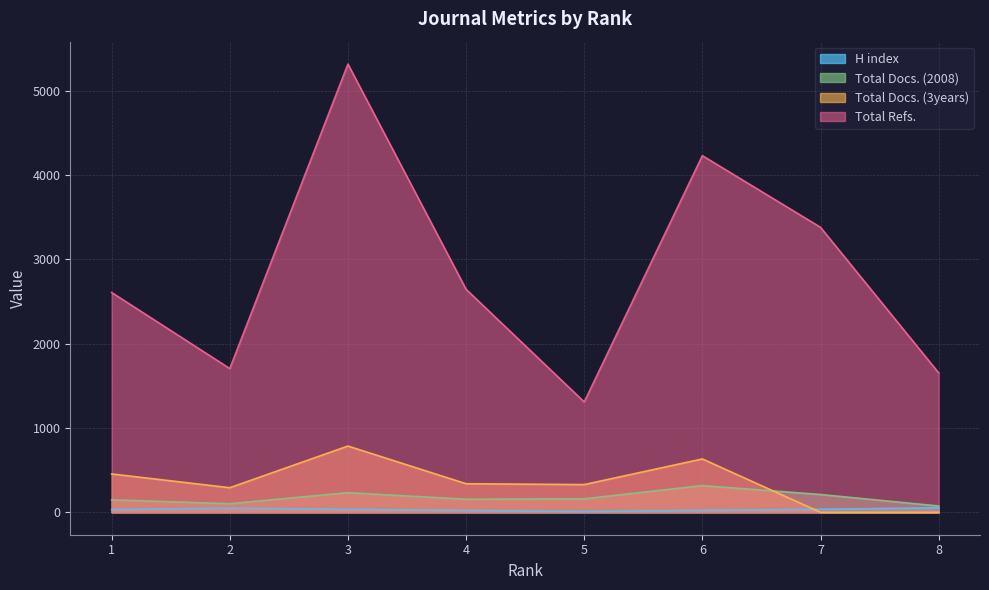

True or false: Total Docs. (2008) has a value of 217 at 1.

False